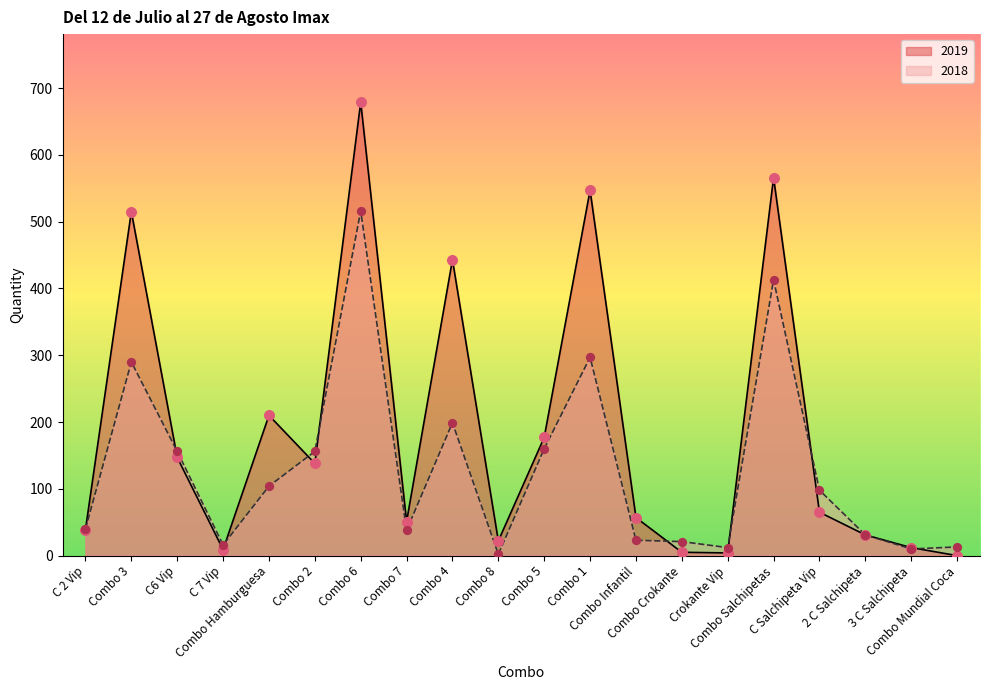

Which series reaches the minimum Y coordinate?

2019